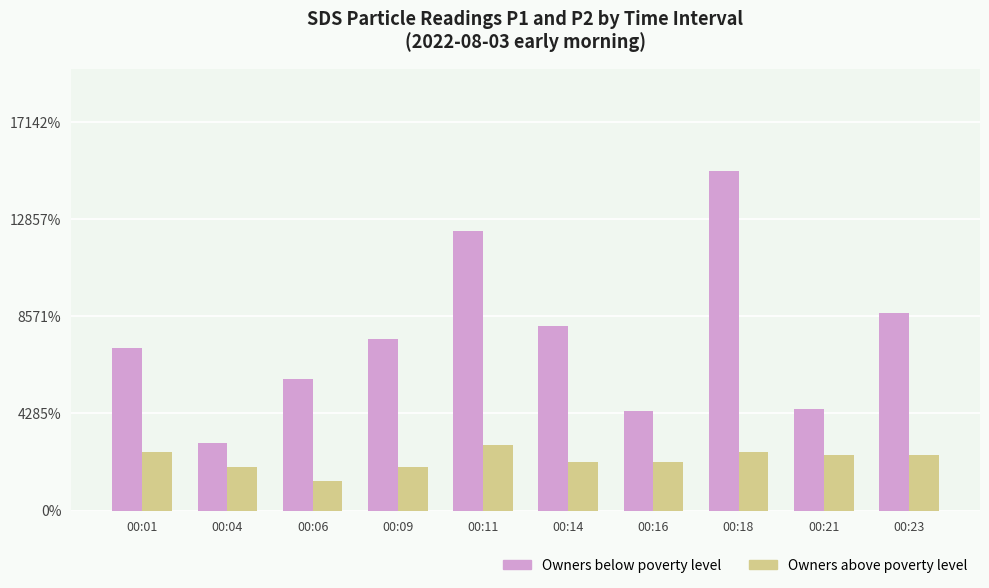

Is the value of Owners above poverty level at 00:04 greater than the value of Owners below poverty level at 00:09?

No